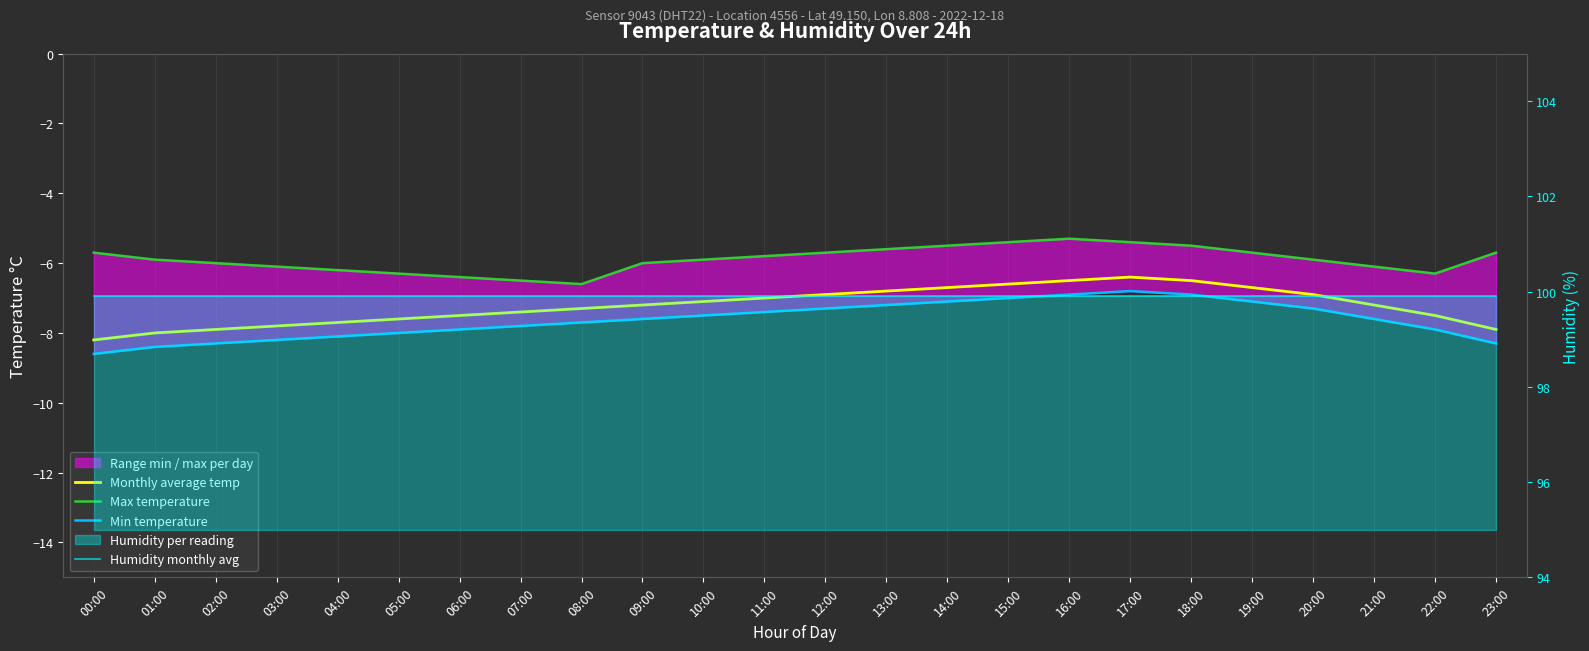

True or false: Humidity monthly avg and Min temperature cross at least once.

False